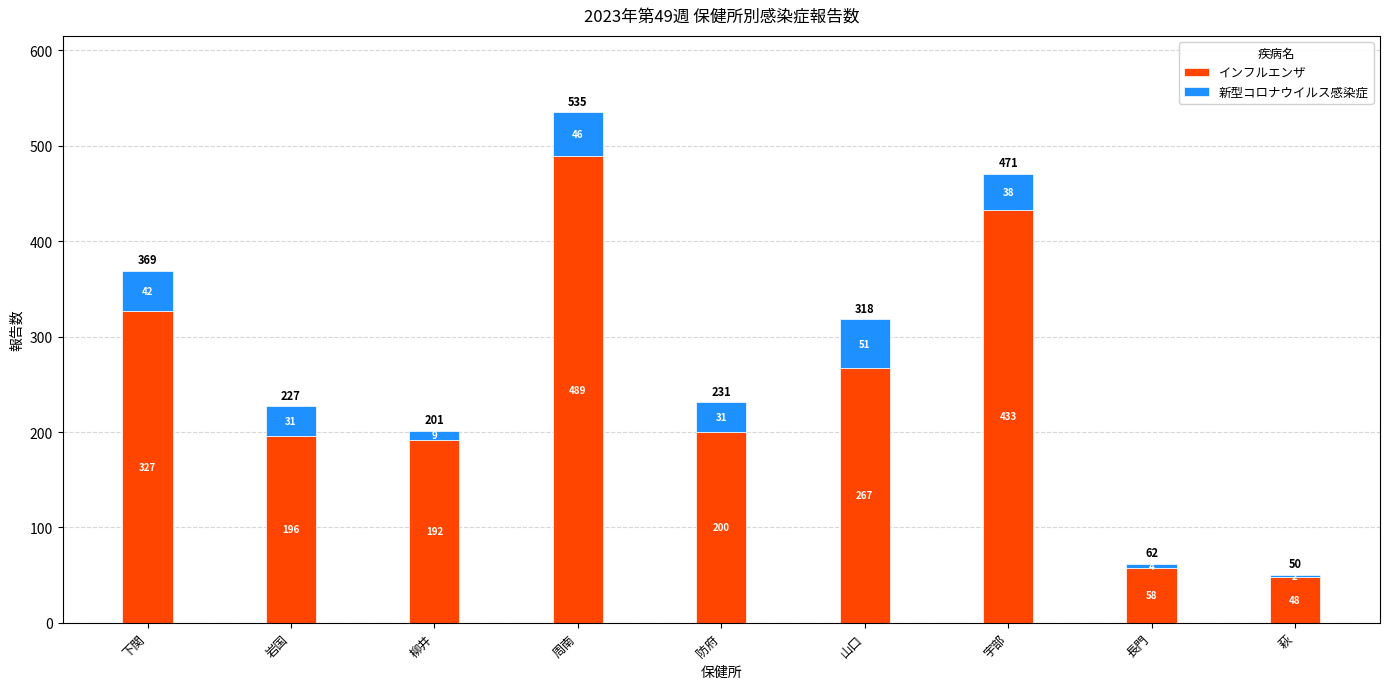

What value does the インフルエンザ series have at 柳井, to the nearest 50?

200